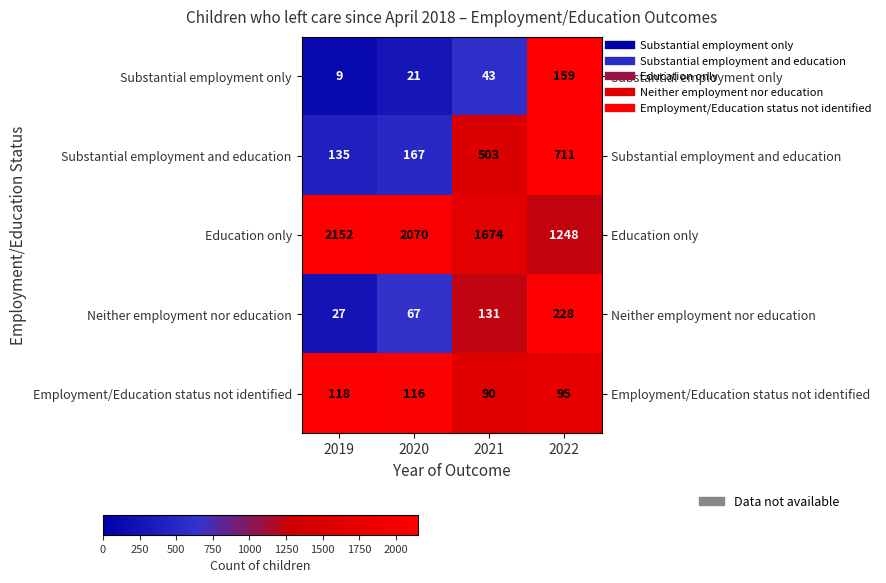

Reading left to right, list all the values displayed in this chart.

Substantial employment only: 9	21	43	159
Substantial employment and education: 135	167	503	711
Education only: 2152	2070	1674	1248
Neither employment nor education: 27	67	131	228
Employment/Education status not identified: 118	116	90	95